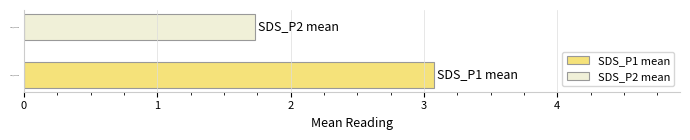

Which category has the highest value across all series?

SDS_P1 mean